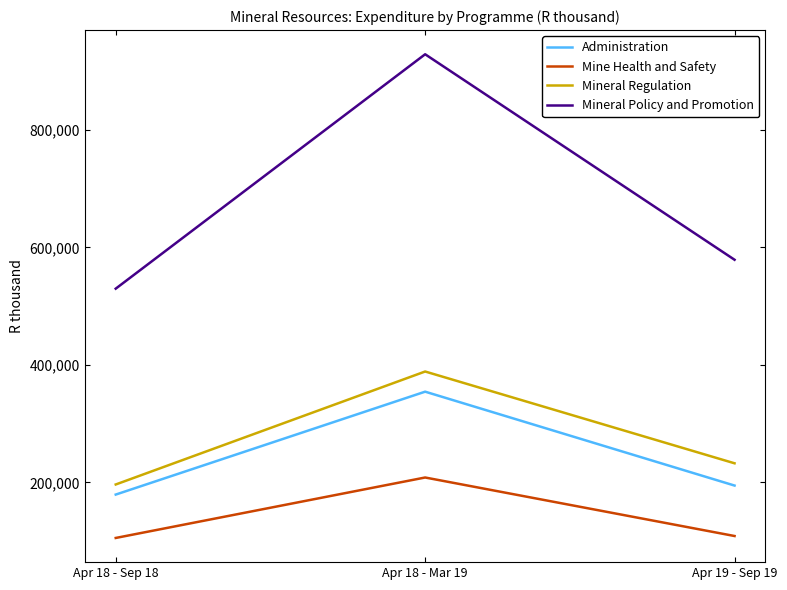

Is it true that Mineral Regulation equals 232644 at Apr 19 - Sep 19?

True